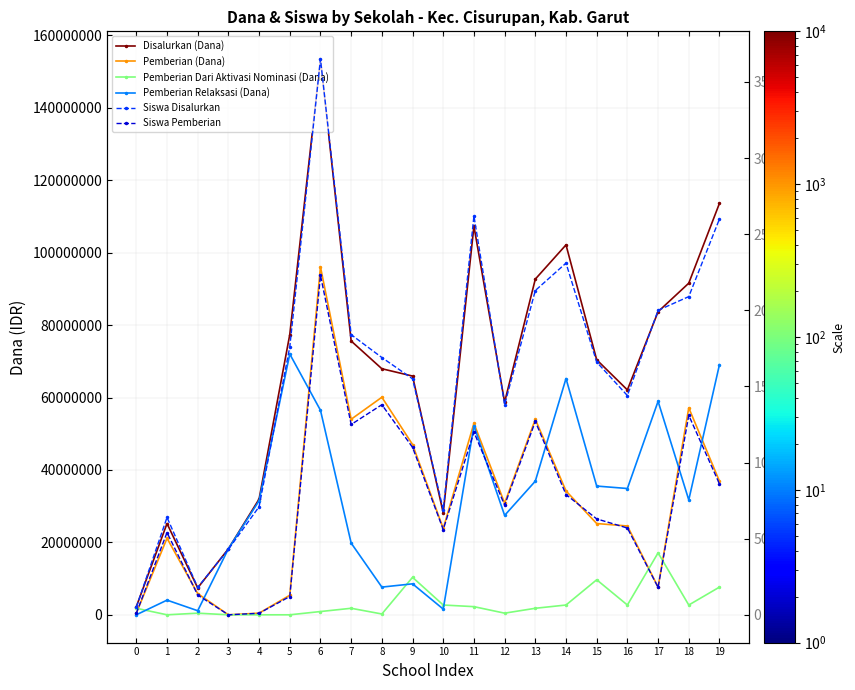

How many positive values does the Pemberian Dari Aktivasi Nominasi (Dana) series have?

16